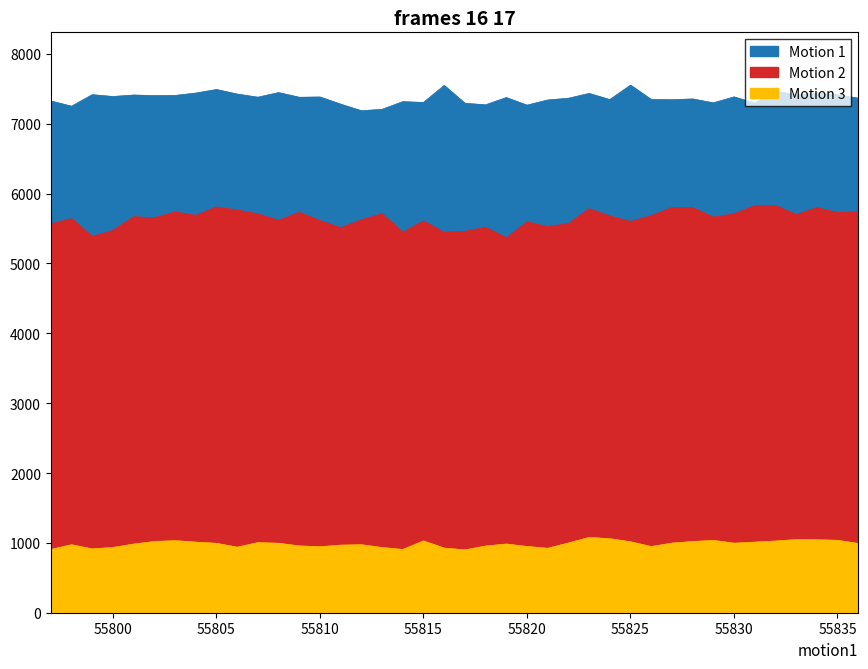

What is the difference between the Motion 3 values at 55829 and 55808?

41